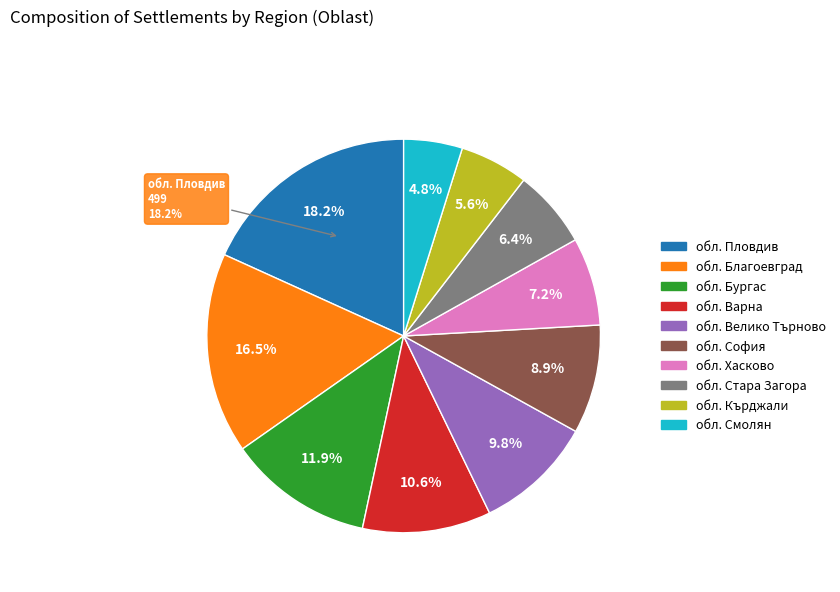

To the nearest percent, what portion does обл. Пловдив represent?

18%